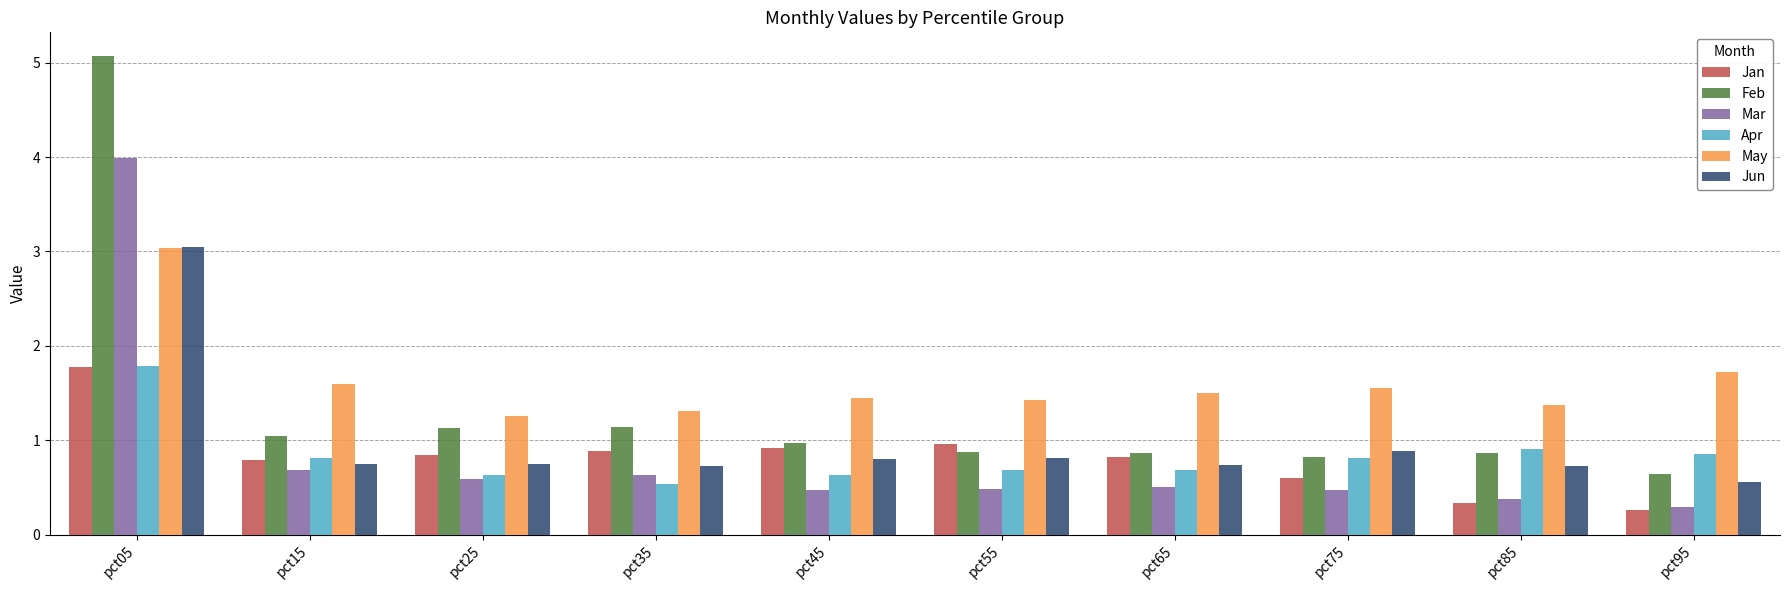

Reading left to right, extract all data points from this chart.

Jan: pct05=1.8	pct15=0.8	pct25=0.8	pct35=0.9	pct45=0.9	pct55=1.0	pct65=0.8	pct75=0.6	pct85=0.3	pct95=0.3
Feb: pct05=5.1	pct15=1.0	pct25=1.1	pct35=1.1	pct45=1.0	pct55=0.9	pct65=0.9	pct75=0.8	pct85=0.9	pct95=0.6
Mar: pct05=4.0	pct15=0.7	pct25=0.6	pct35=0.6	pct45=0.5	pct55=0.5	pct65=0.5	pct75=0.5	pct85=0.4	pct95=0.3
Apr: pct05=1.8	pct15=0.8	pct25=0.6	pct35=0.5	pct45=0.6	pct55=0.7	pct65=0.7	pct75=0.8	pct85=0.9	pct95=0.9
May: pct05=3.0	pct15=1.6	pct25=1.3	pct35=1.3	pct45=1.4	pct55=1.4	pct65=1.5	pct75=1.5	pct85=1.4	pct95=1.7
Jun: pct05=3.0	pct15=0.7	pct25=0.7	pct35=0.7	pct45=0.8	pct55=0.8	pct65=0.7	pct75=0.9	pct85=0.7	pct95=0.6